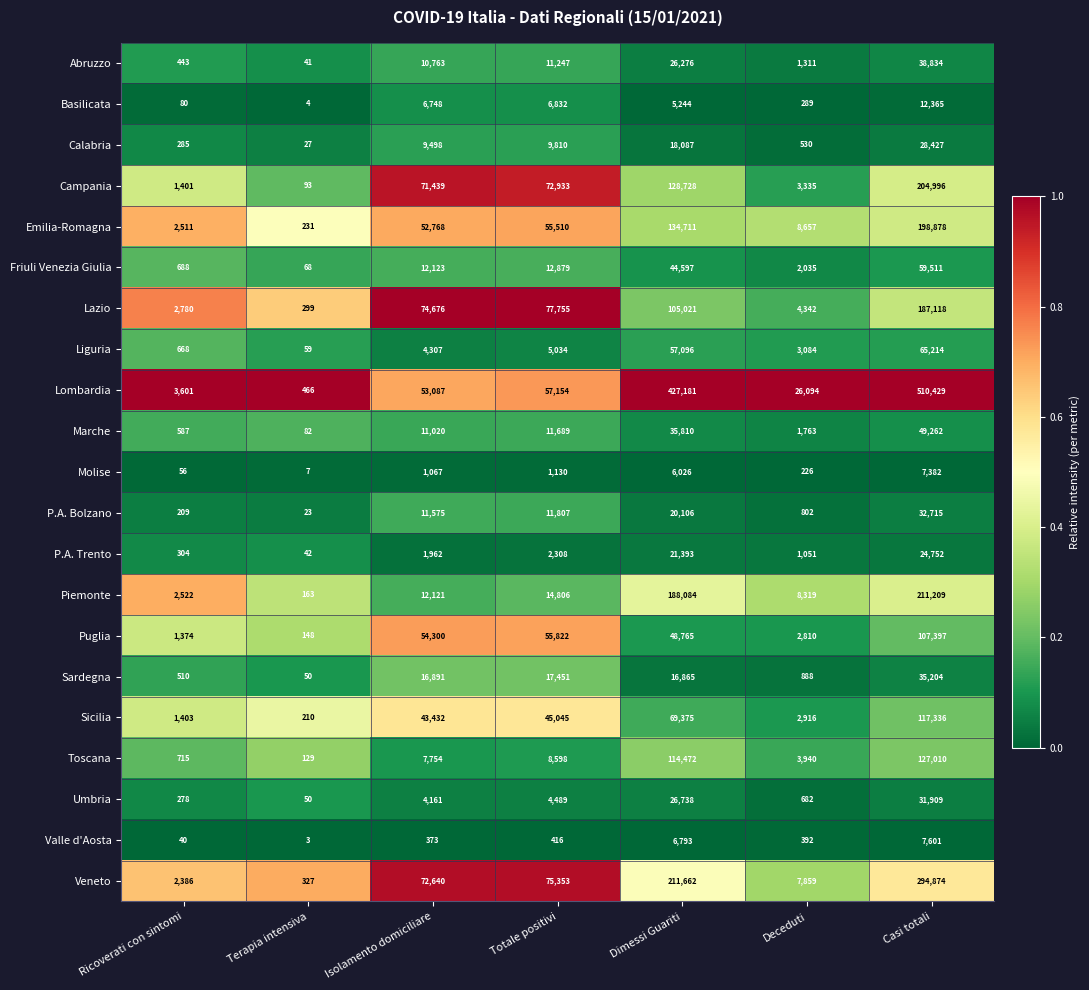

At which label is Marche closest to 24672?

Dimessi Guariti